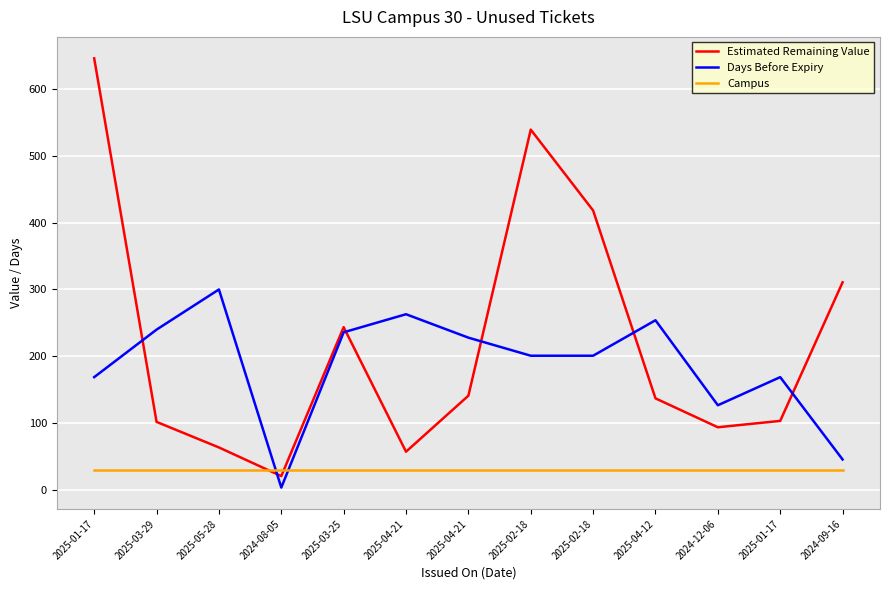

What is the greatest value displayed?

645.3